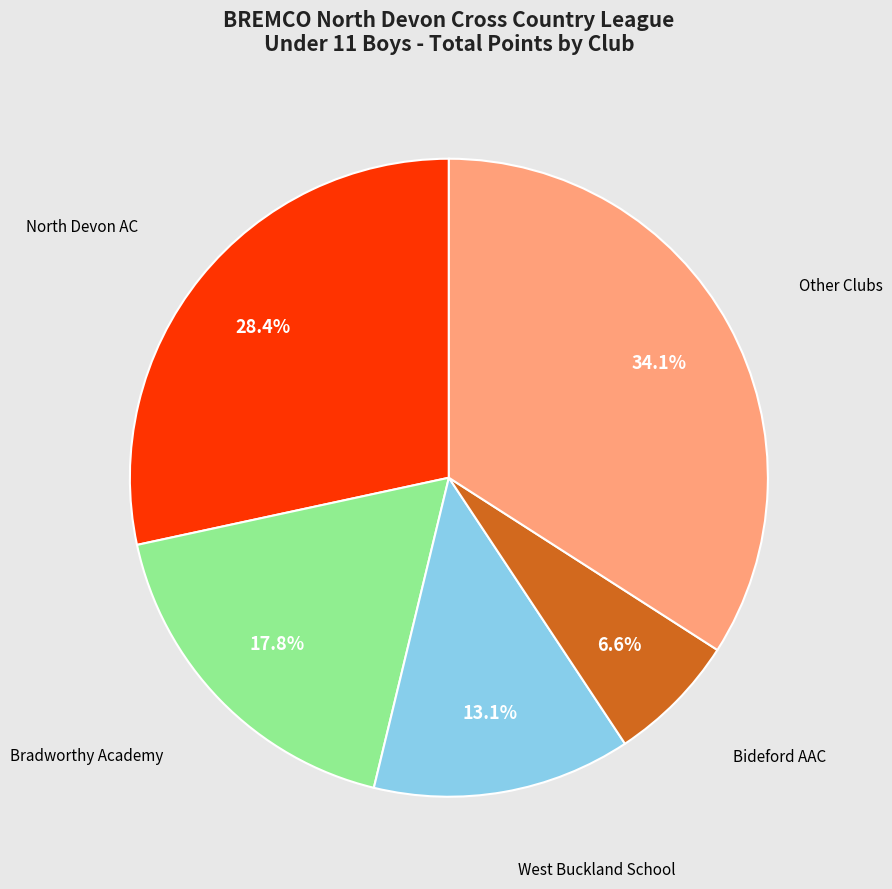

Is there a majority slice in this chart?

No